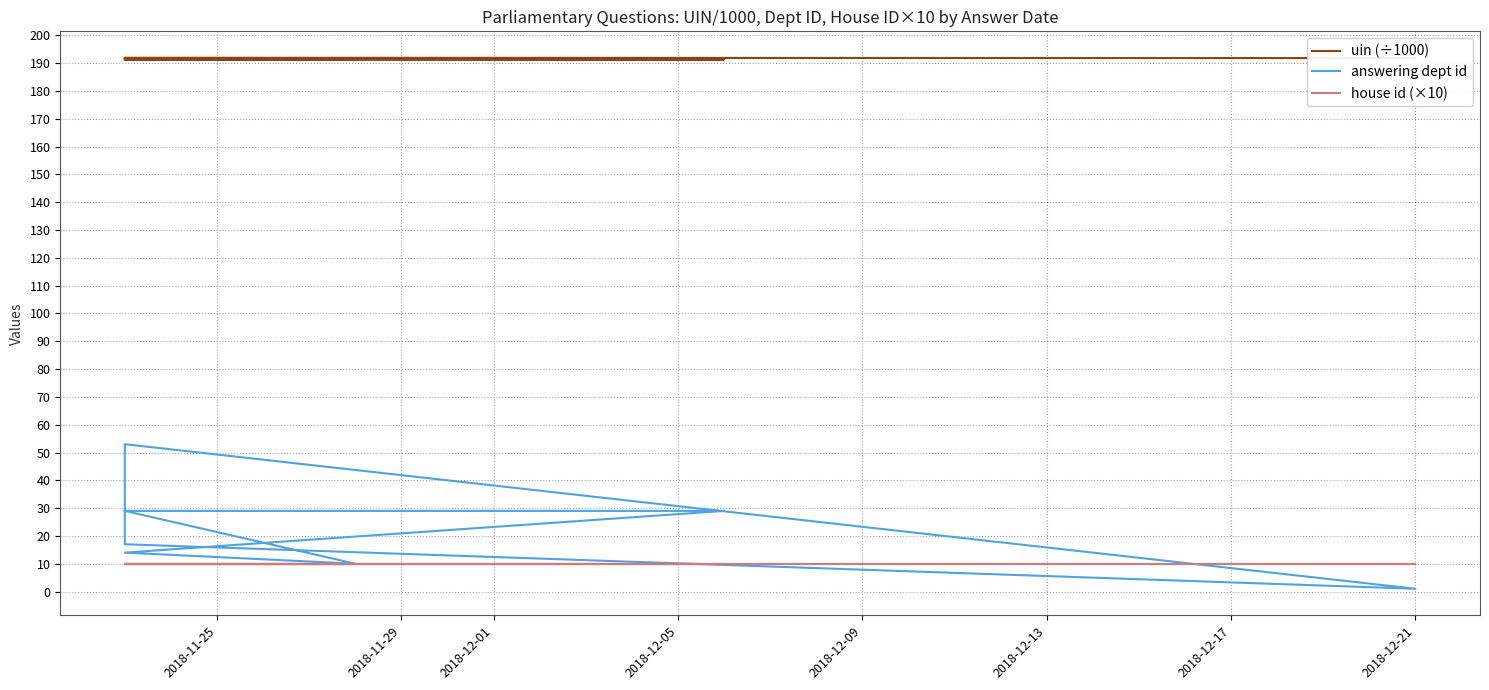

How many interior local valleys does the uin (÷1000) series have?

3